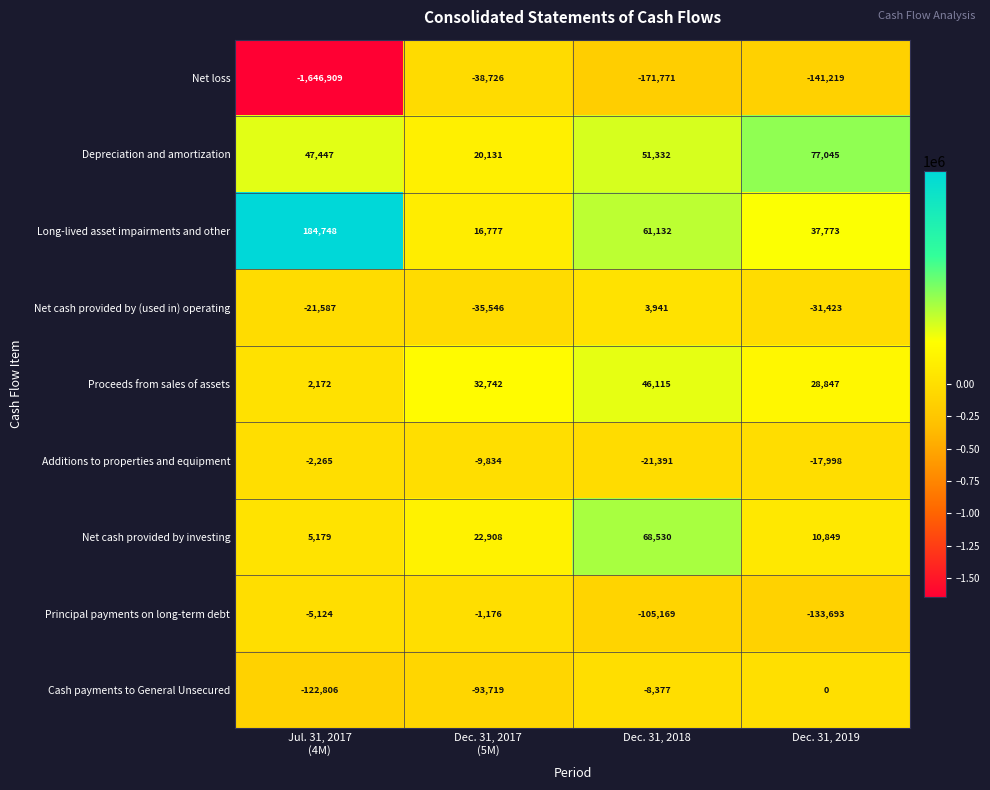

What is the approximate value of Cash payments to General Unsecured at Dec. 31, 2018, to the nearest 100?

-8400